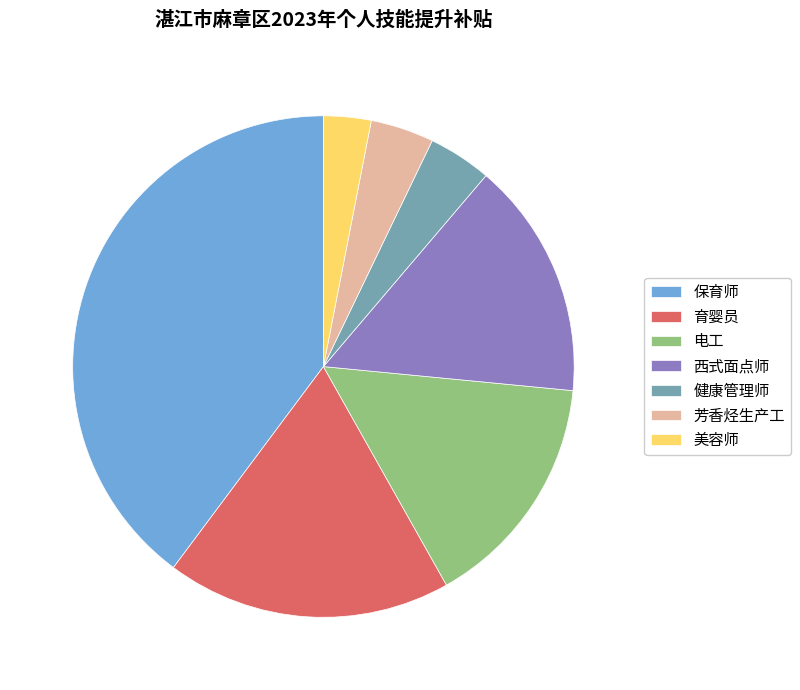

Is it true that 育婴员 is 18% of the pie?

True